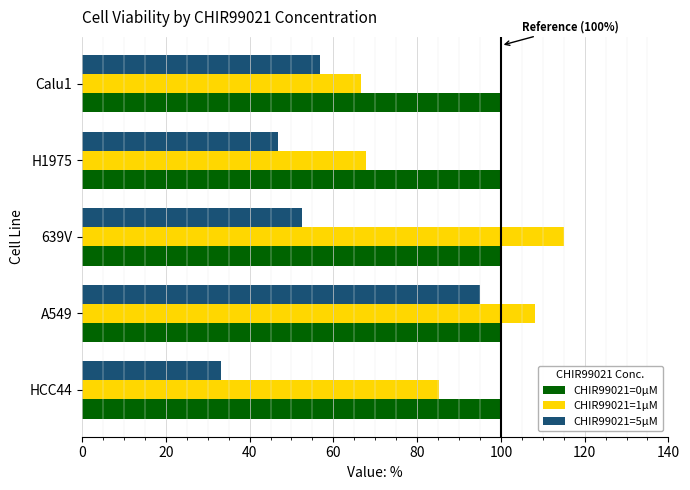

Rank the series by their average value, from lowest to highest.

CHIR99021=5µM, CHIR99021=1µM, CHIR99021=0µM